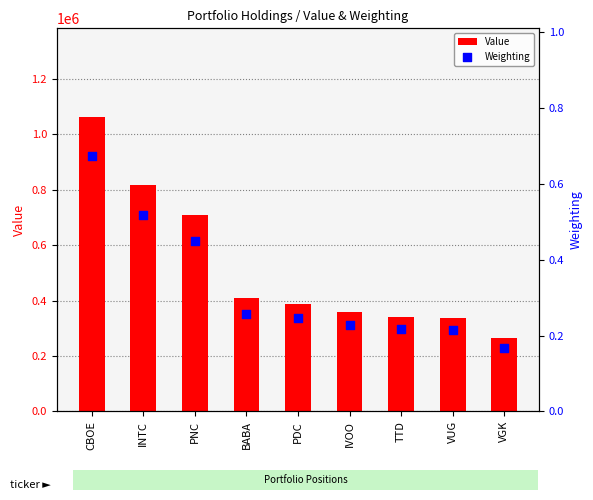

What are all the series names shown in the legend?

Value, Weighting